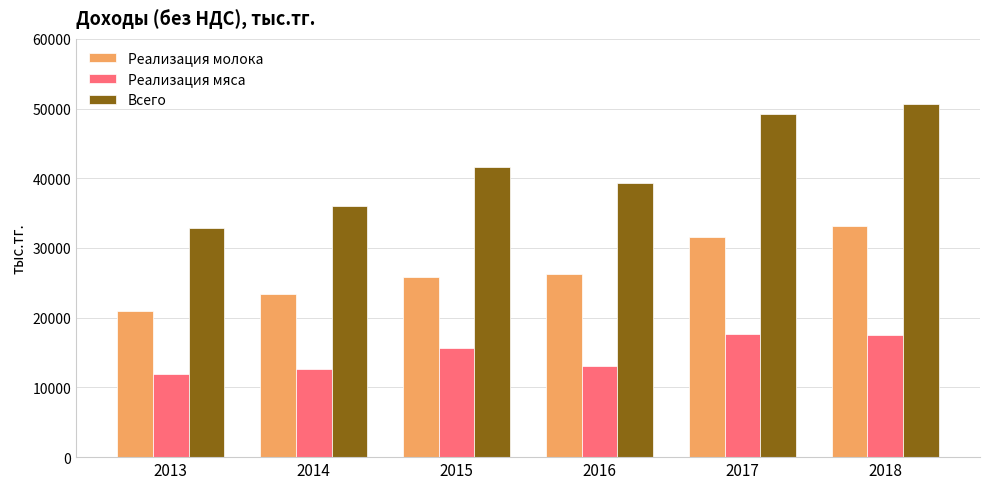

Which series has the largest range (max minus min)?

Всего